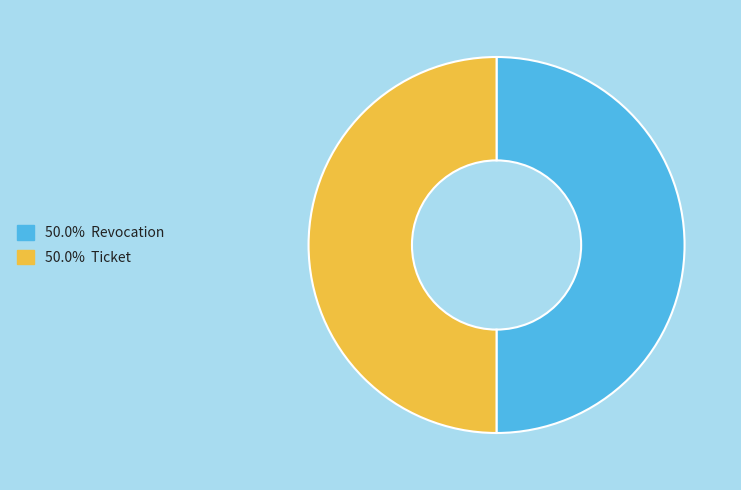

How many slices are in this pie chart?

2